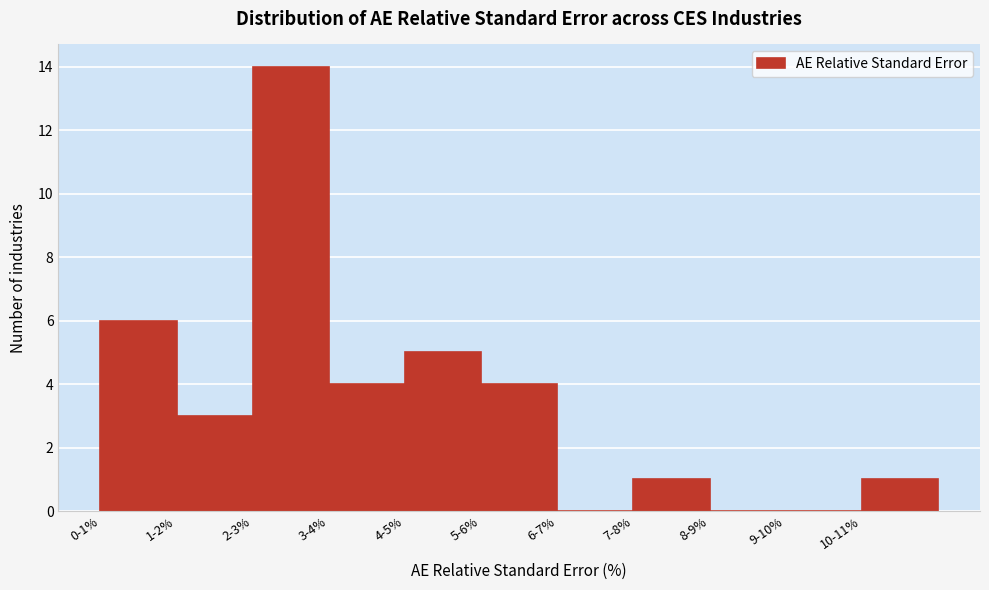

Reading left to right, list all the values displayed in this chart.

0-1%=6	1-2%=3	2-3%=14	3-4%=4	4-5%=5	5-6%=4	6-7%=0	7-8%=1	8-9%=0	9-10%=0	10-11%=1